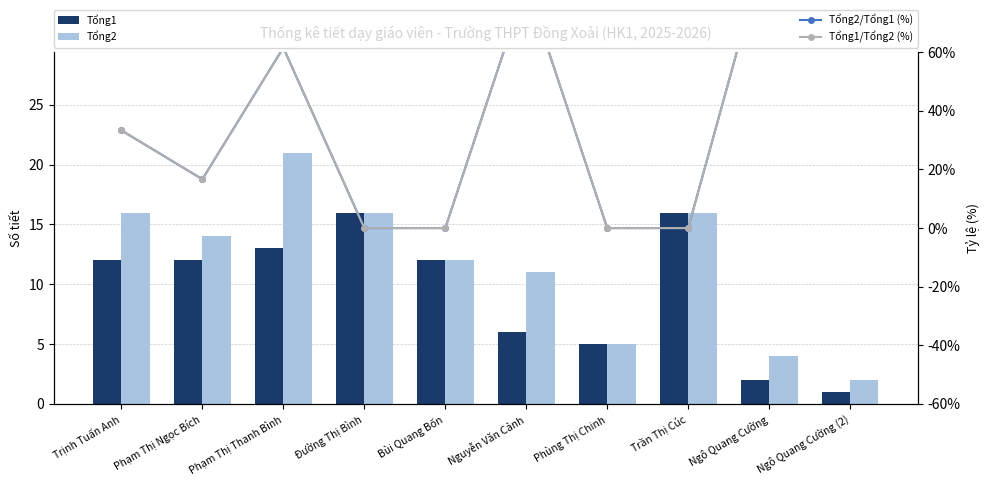

At Ngô Quang Cường (2), list the series in order from largest to smallest.

Tổng2/Tổng1 (%), Tổng1/Tổng2 (%), Tổng2, Tổng1